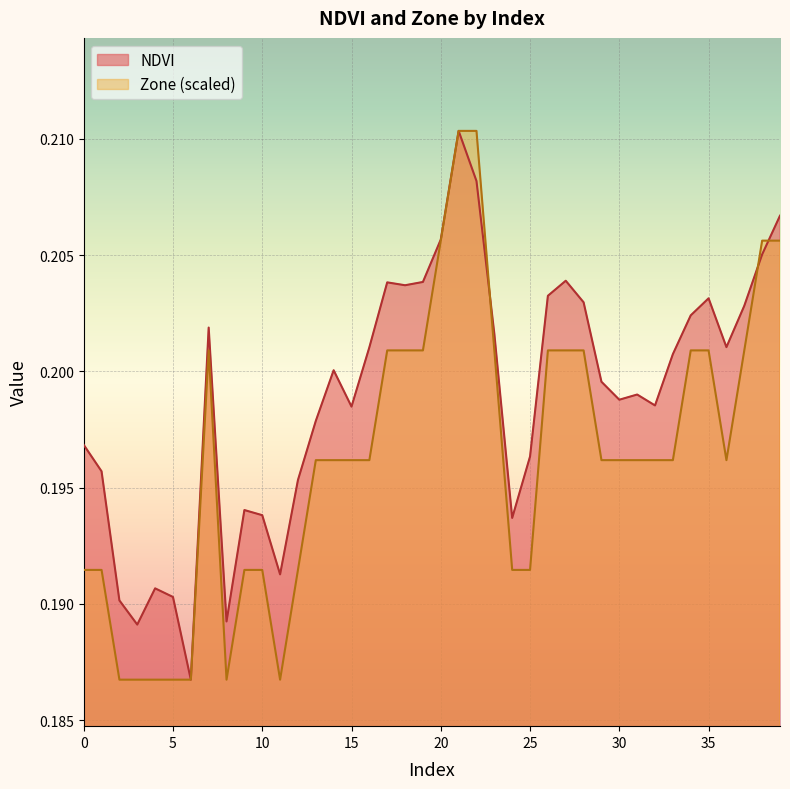

True or false: NDVI and Zone intersect in this chart.

True